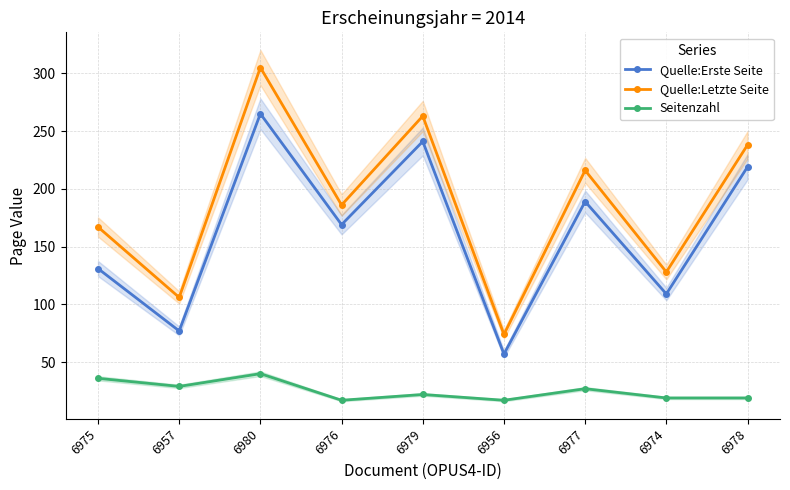

Reading left to right, transcribe all the data shown in this chart.

Quelle:Erste Seite: 131	77	265	169	241	57	189	109	219
Quelle:Letzte Seite: 167	106	305	186	263	74	216	128	238
Seitenzahl: 36	29	40	17	22	17	27	19	19